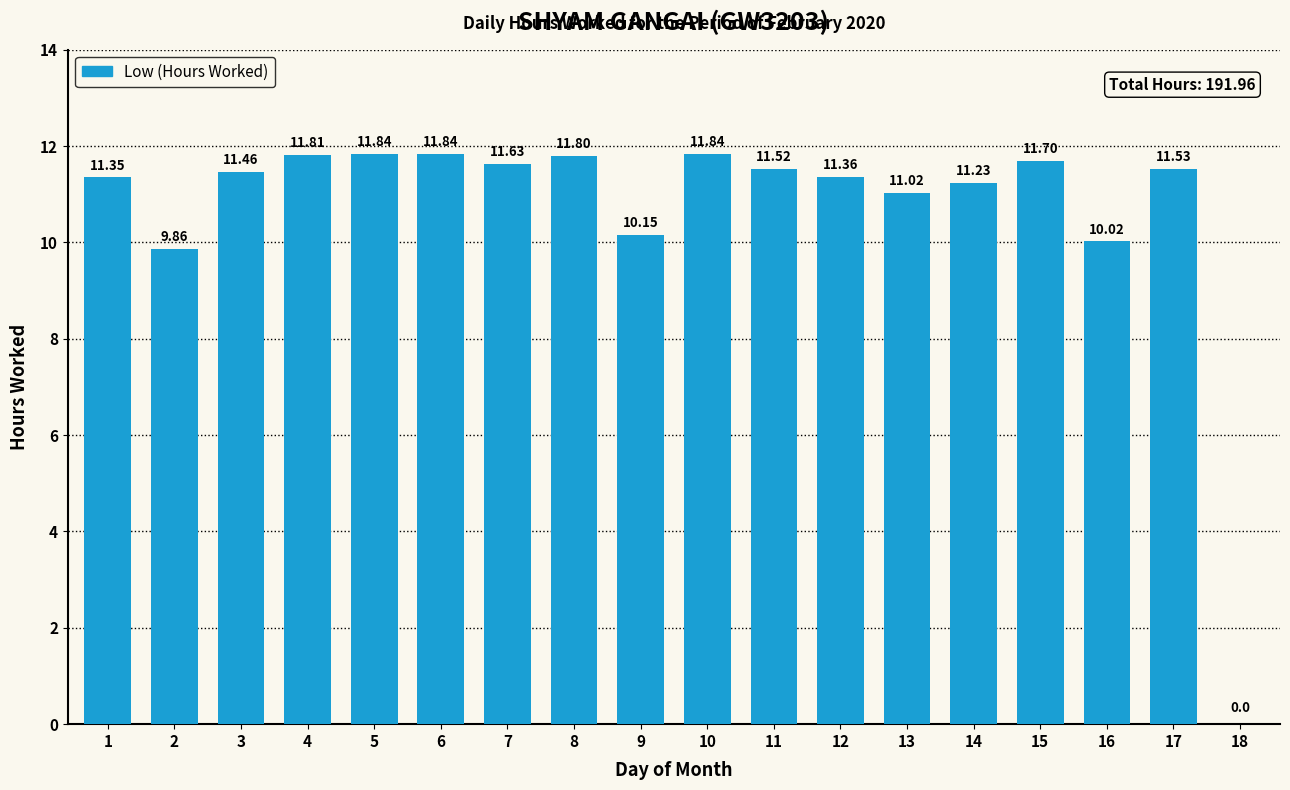

Approximately how many times larger is the value at 11 compared to 7?

1.0